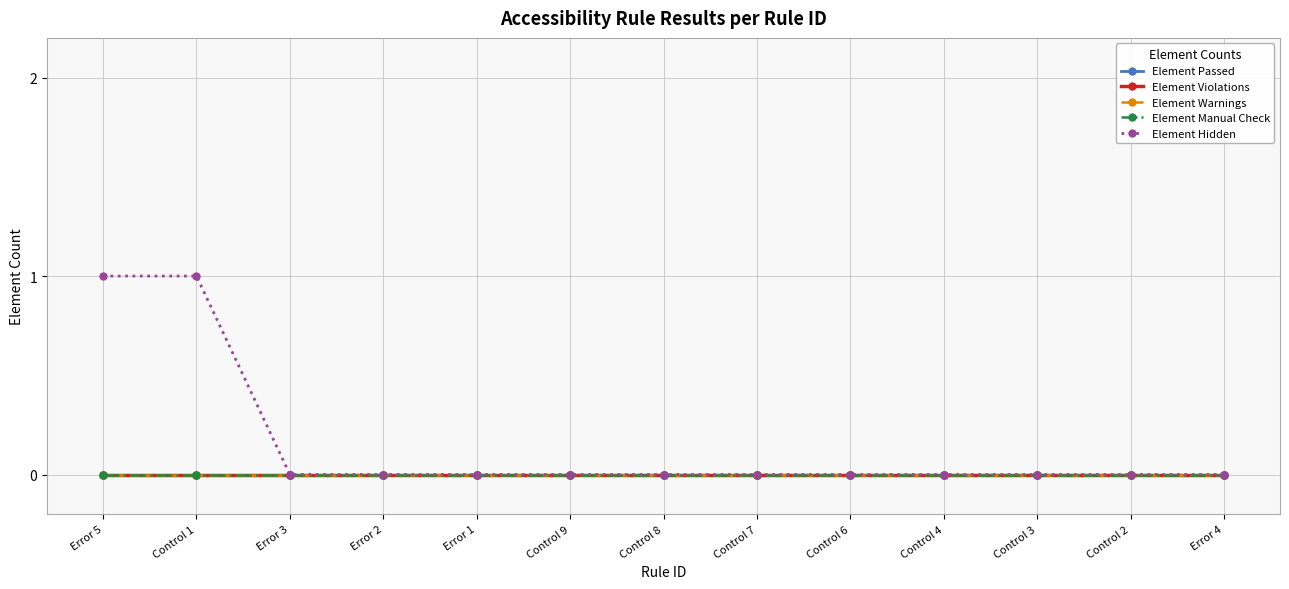

Reading right to left, what are all the values shown in this chart?

Element Passed: Error 4=0	Control 2=0	Control 3=0	Control 4=0	Control 6=0	Control 7=0	Control 8=0	Control 9=0	Error 1=0	Error 2=0	Error 3=0	Control 1=0	Error 5=0
Element Violations: Error 4=0	Control 2=0	Control 3=0	Control 4=0	Control 6=0	Control 7=0	Control 8=0	Control 9=0	Error 1=0	Error 2=0	Error 3=0	Control 1=0	Error 5=0
Element Warnings: Error 4=0	Control 2=0	Control 3=0	Control 4=0	Control 6=0	Control 7=0	Control 8=0	Control 9=0	Error 1=0	Error 2=0	Error 3=0	Control 1=0	Error 5=0
Element Manual Check: Error 4=0	Control 2=0	Control 3=0	Control 4=0	Control 6=0	Control 7=0	Control 8=0	Control 9=0	Error 1=0	Error 2=0	Error 3=0	Control 1=0	Error 5=0
Element Hidden: Error 4=0	Control 2=0	Control 3=0	Control 4=0	Control 6=0	Control 7=0	Control 8=0	Control 9=0	Error 1=0	Error 2=0	Error 3=0	Control 1=1	Error 5=1